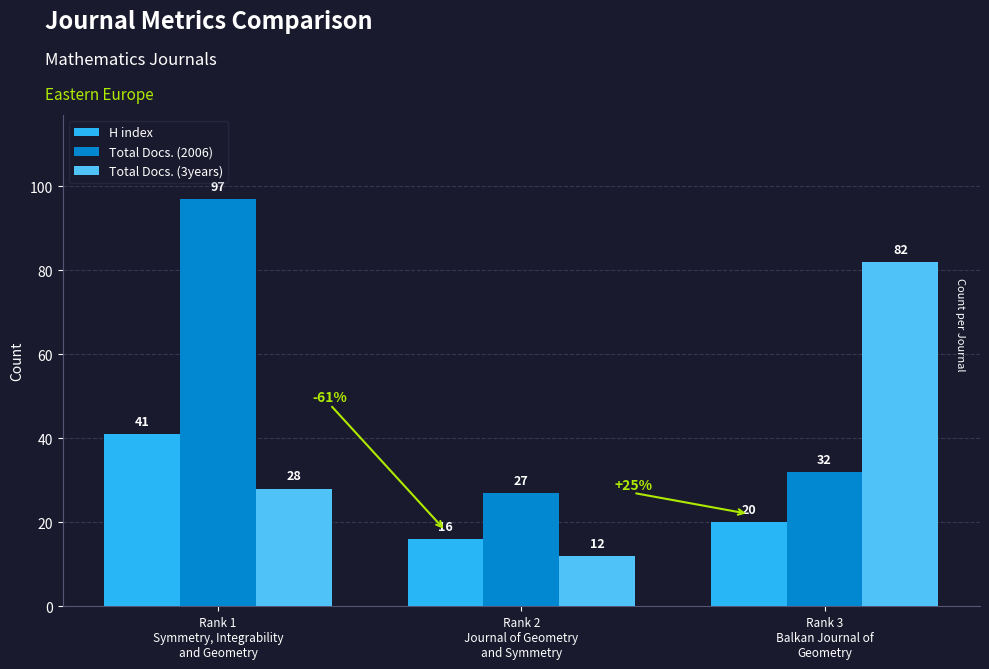

At how many categories does at least one series exceed 44?

2